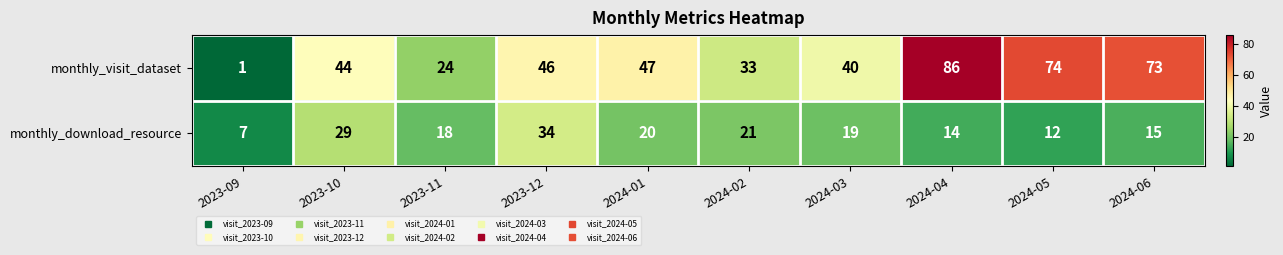

What is the smallest value displayed?

1